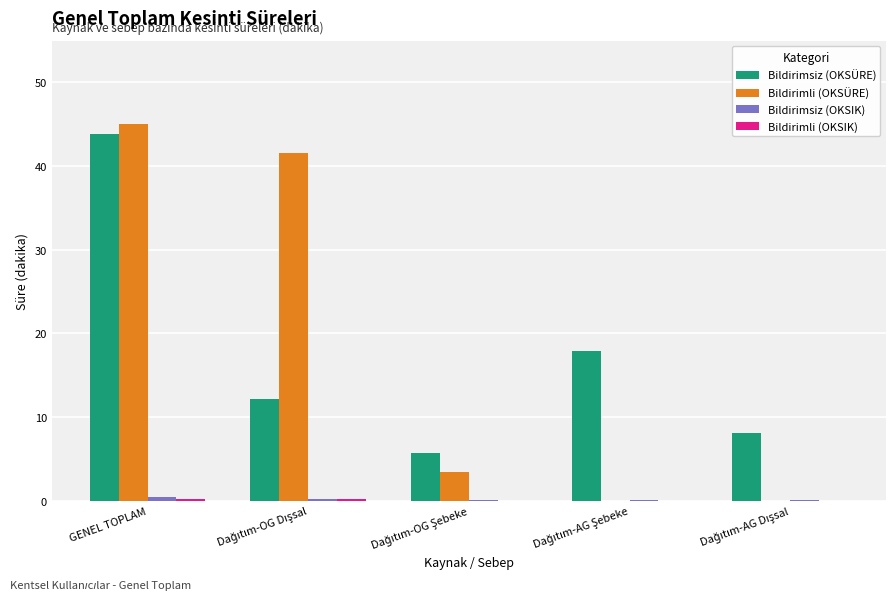

At which category is the sum across all series the highest?

GENEL TOPLAM